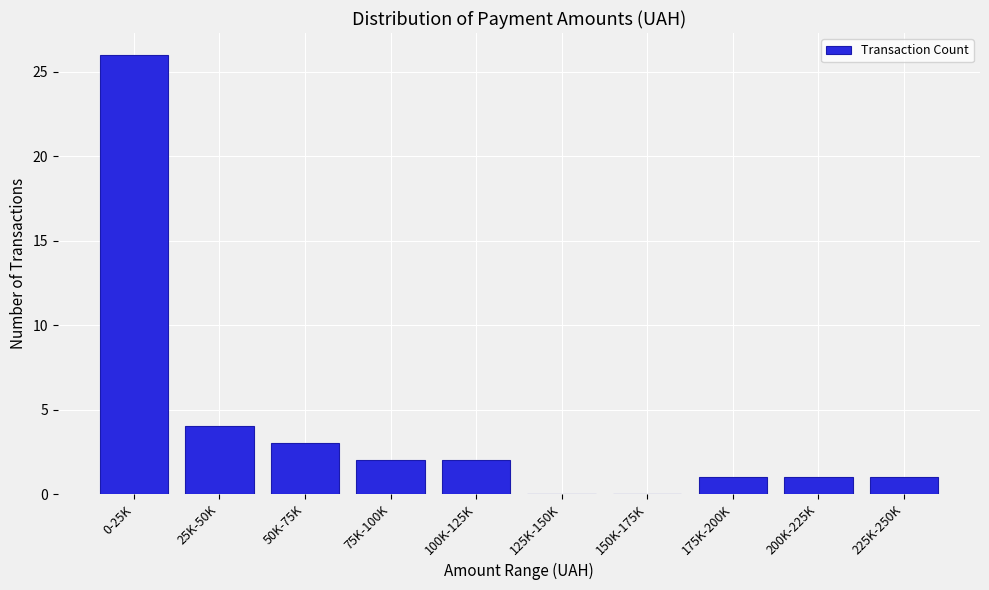

Reading left to right, what are all the values shown in this chart?

0-25K=26	25K-50K=4	50K-75K=3	75K-100K=2	100K-125K=2	125K-150K=0	150K-175K=0	175K-200K=1	200K-225K=1	225K-250K=1